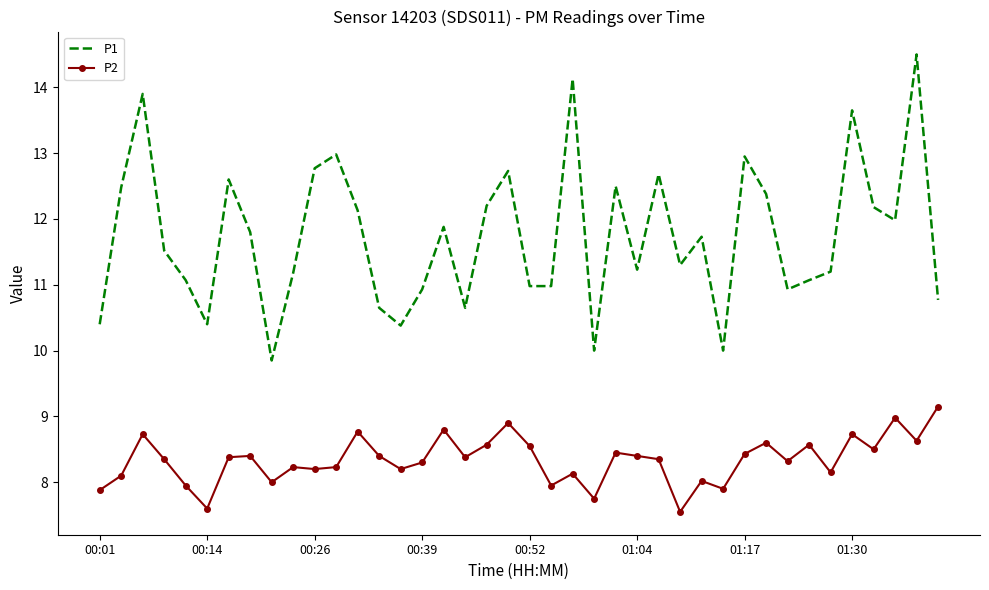

Which series has the largest total across all categories?

P1